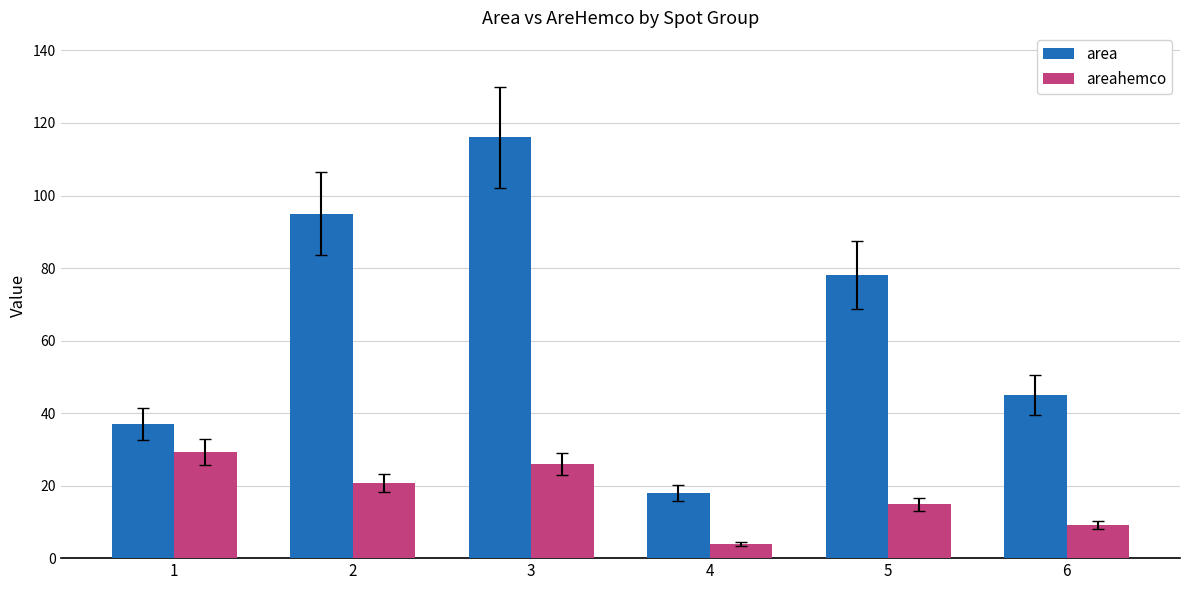

Reading left to right, transcribe all the data shown in this chart.

area: 37.0	95.0	116.0	18.0	78.0	45.0
areahemco: 29.3	20.6	26.0	3.9	14.8	9.0